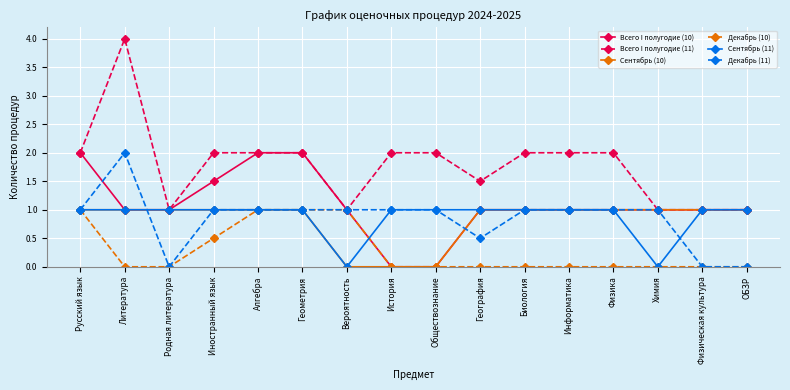

Reading left to right, extract all data points from this chart.

Всего I полугодие (10): 2.0	1.0	1.0	1.5	2.0	2.0	1.0	0.0	0.0	1.0	1.0	1.0	1.0	1.0	1.0	1.0
Всего I полугодие (11): 2.0	4.0	1.0	2.0	2.0	2.0	1.0	2.0	2.0	1.5	2.0	2.0	2.0	1.0	1.0	1.0
Сентябрь (10): 1.0	1.0	1.0	1.0	1.0	1.0	0.0	0.0	0.0	1.0	1.0	1.0	1.0	1.0	1.0	1.0
Декабрь (10): 1.0	0.0	0.0	0.5	1.0	1.0	1.0	0.0	0.0	0.0	0.0	0.0	0.0	0.0	0.0	0.0
Сентябрь (11): 1.0	1.0	1.0	1.0	1.0	1.0	0.0	1.0	1.0	1.0	1.0	1.0	1.0	0.0	1.0	1.0
Декабрь (11): 1.0	2.0	0.0	1.0	1.0	1.0	1.0	1.0	1.0	0.5	1.0	1.0	1.0	1.0	0.0	0.0